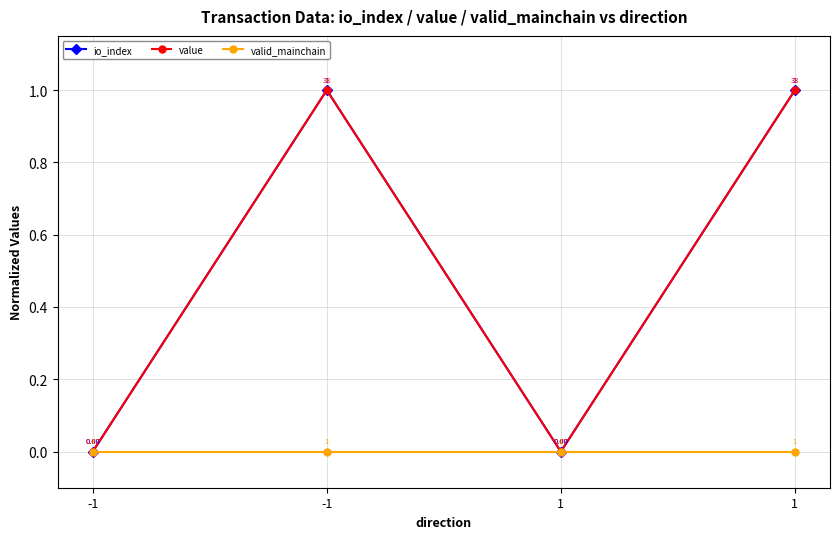

True or false: value and io_index cross at least once.

False